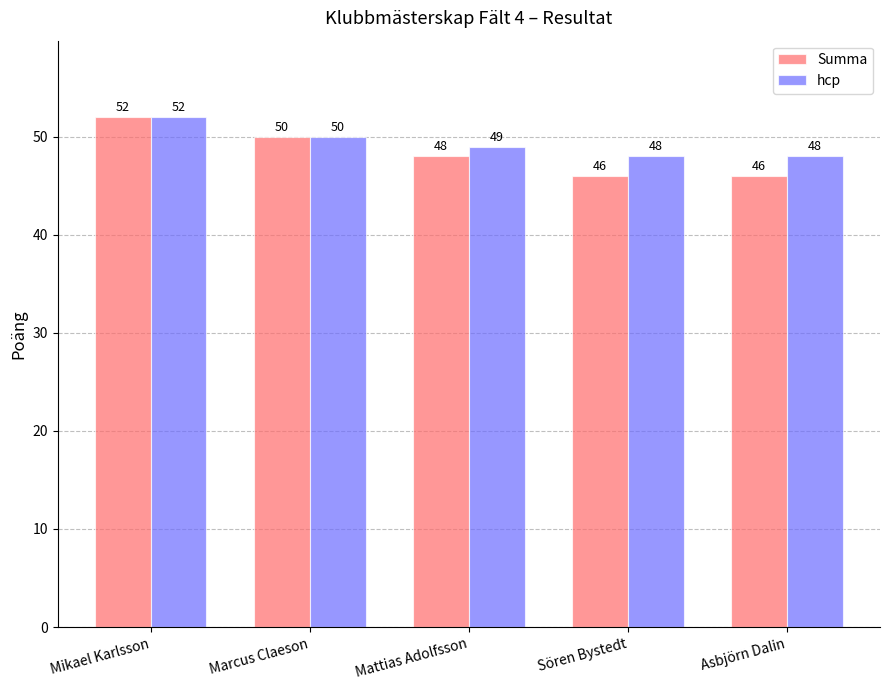

What position from the right is Sören Bystedt?

2